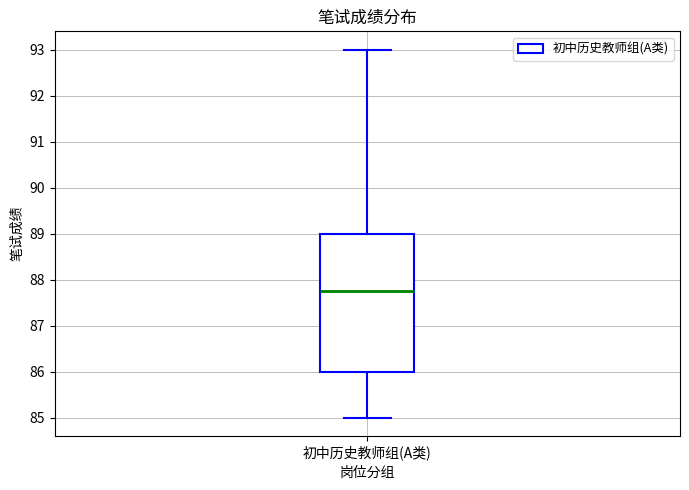

Transcribe this box plot: give where the median line is, the range the box spans, and where the two whiskers end, as read against the y-axis. The values are not printed on the chart, so give them approximately, as read against the axis.

median 87.8, box 86.0 to 89.0, whiskers 85.0 to 93.0